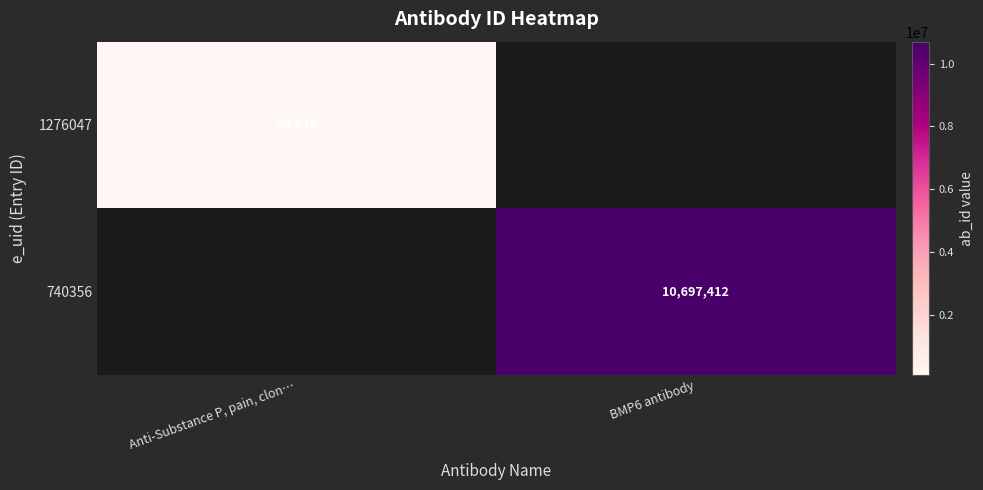

Is it true that 1276047 equals 62444.1 at Anti-Substance P, pain, clon…?

False